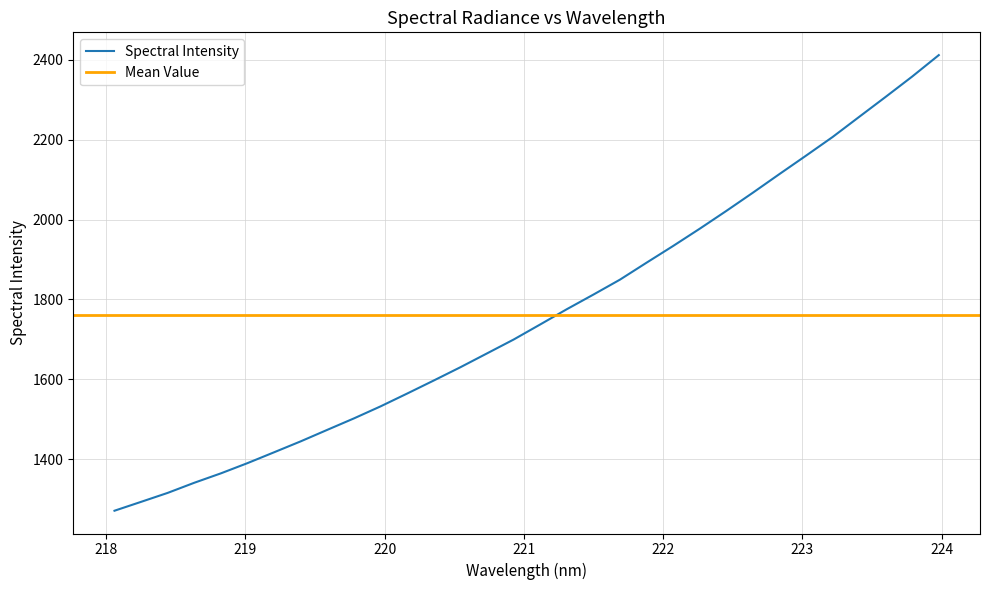

List the labels in order of value, largest first.

223.9802, 223.7895, 223.5987, 223.408, 223.2172, 223.0264, 222.8355, 222.6447, 222.4538, 222.263, 222.0721, 221.8812, 221.6902, 221.4993, 221.3083, 221.1174, 220.9264, 220.7354, 220.5444, 220.3533, 220.1623, 219.9712, 219.7801, 219.589, 219.3979, 219.2067, 219.0156, 218.8244, 218.6332, 218.442, 218.2508, 218.0596